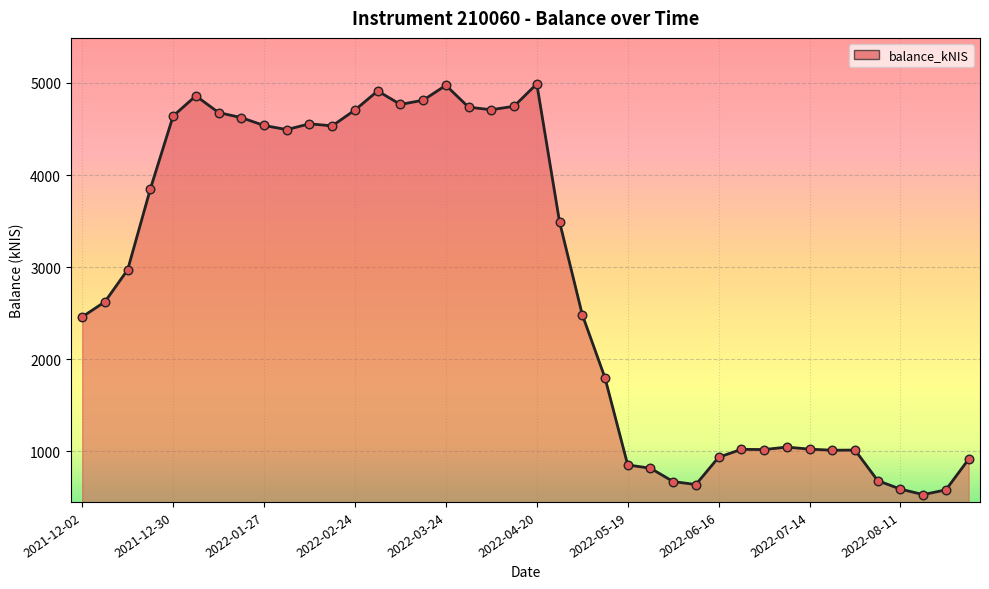

What is the maximum value shown in the chart?

4989.5